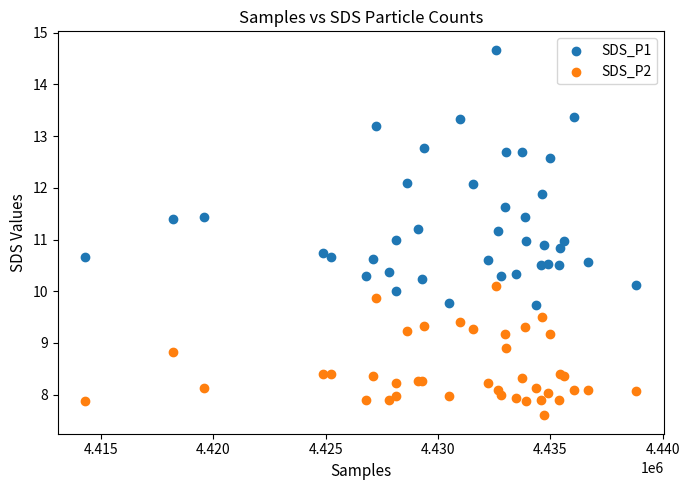

What is the X range (max minus min) for the scatter plot?

24528.0